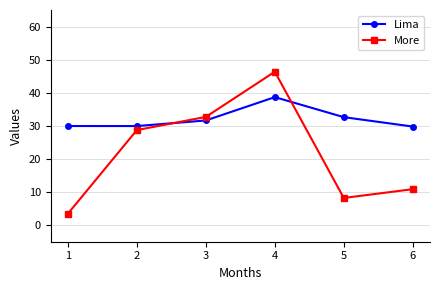

Does the chart have visible grid lines?

Yes